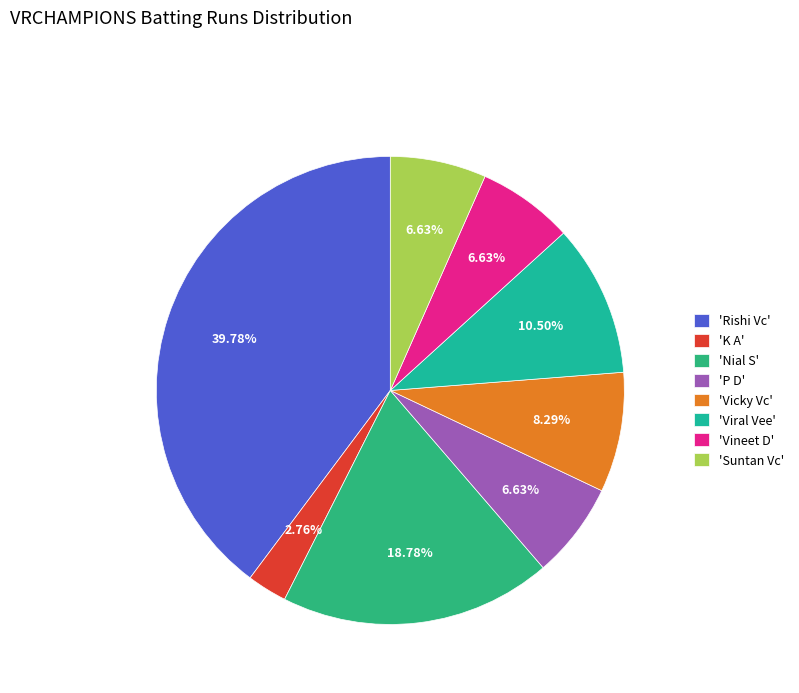

Count the number of slices in the pie.

8